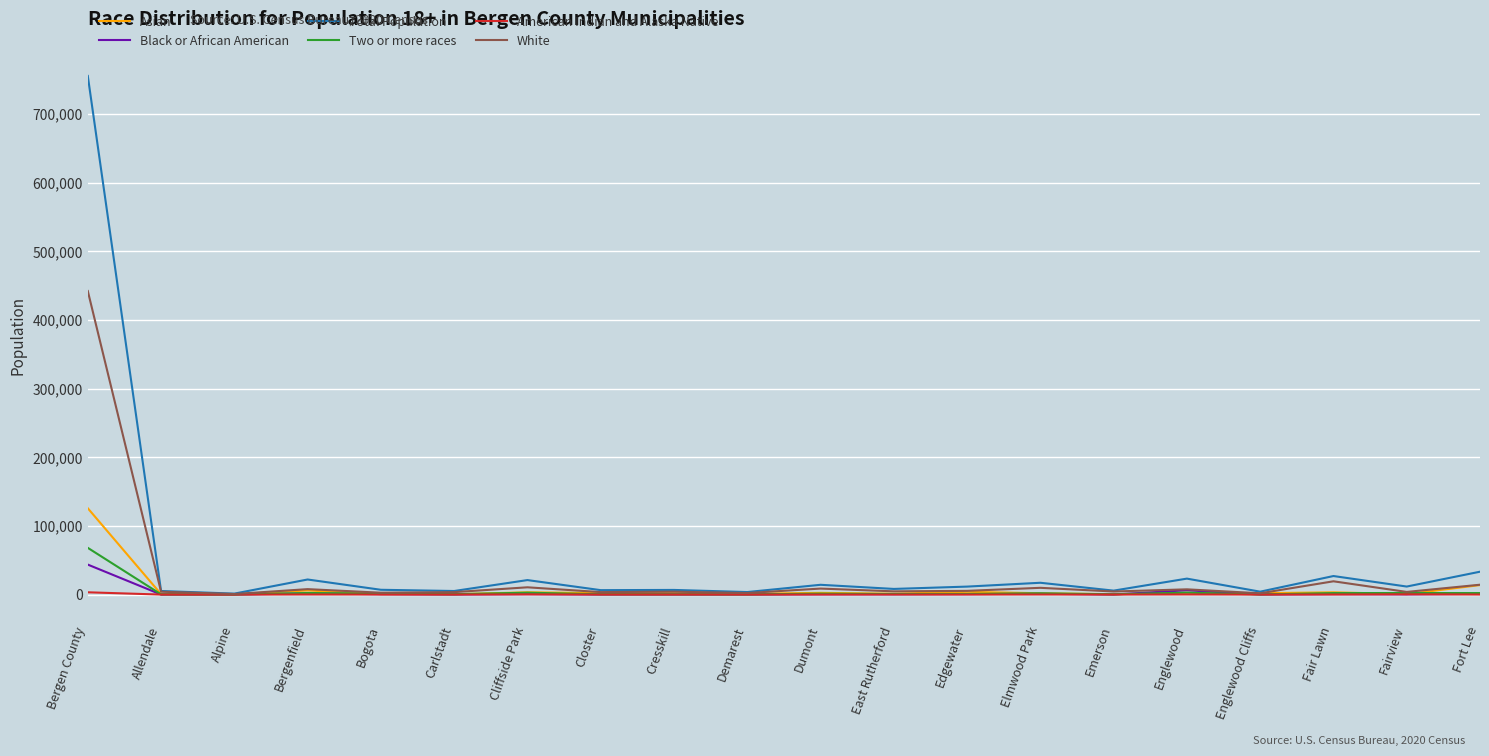

At which label does Two or more races reach its peak?

Bergen County